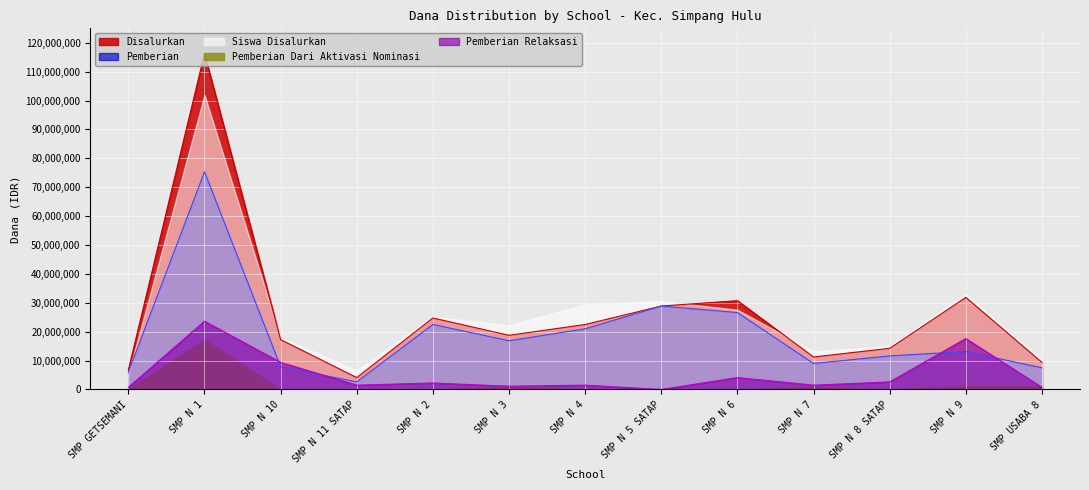

How many lines are shown in the chart?

5